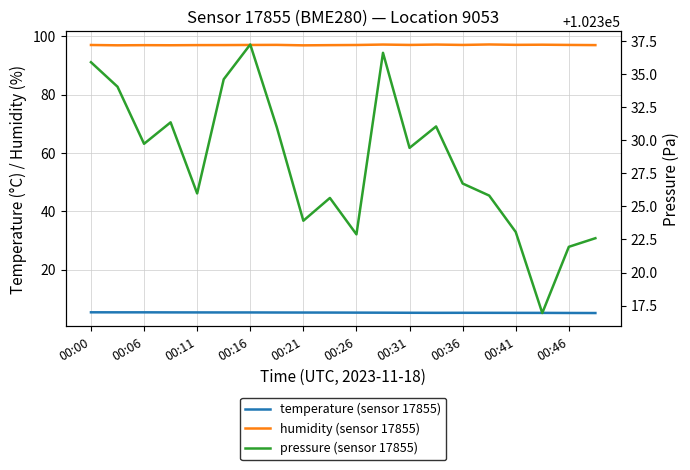

In pressure (sensor 17855), how many points are higher than both neighbors (excluding endpoints)?

5